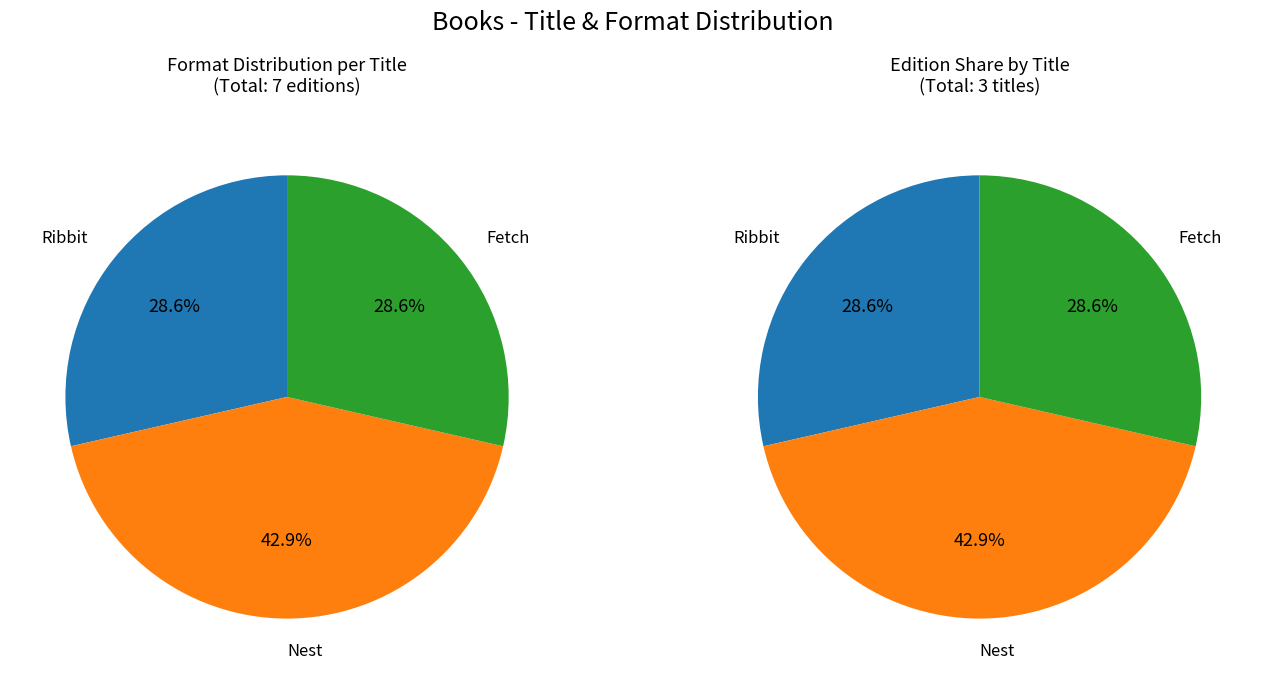

Between Nest and Fetch, which is larger?

Nest